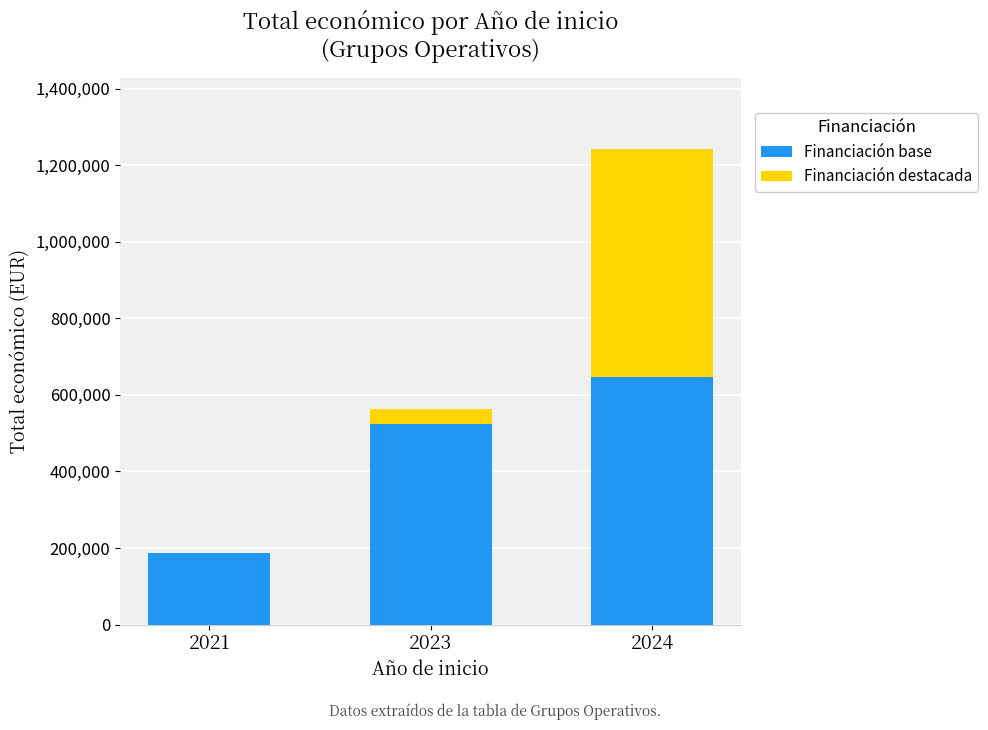

Reading right to left, list the values for the Financiación base series.

2024=648129	2023=522746	2021=186283